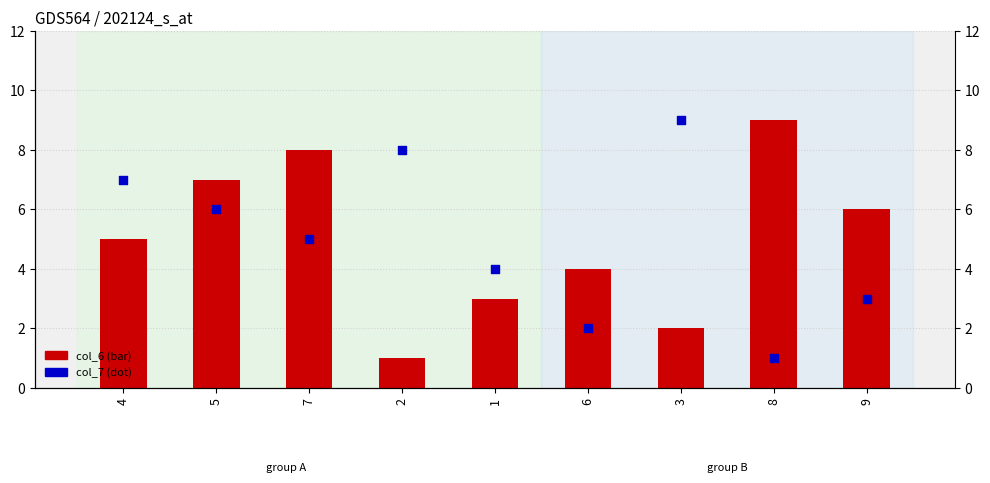

What are all the series names shown in the legend?

col_6, col_7